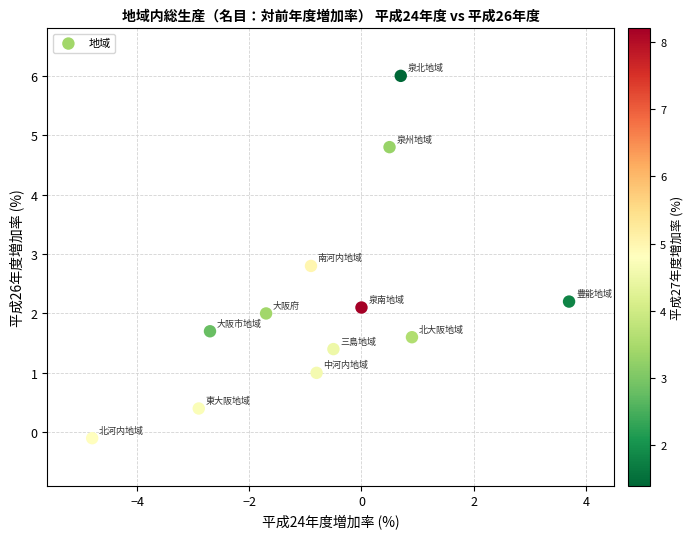

What is the range of X values (max minus min)?

8.5